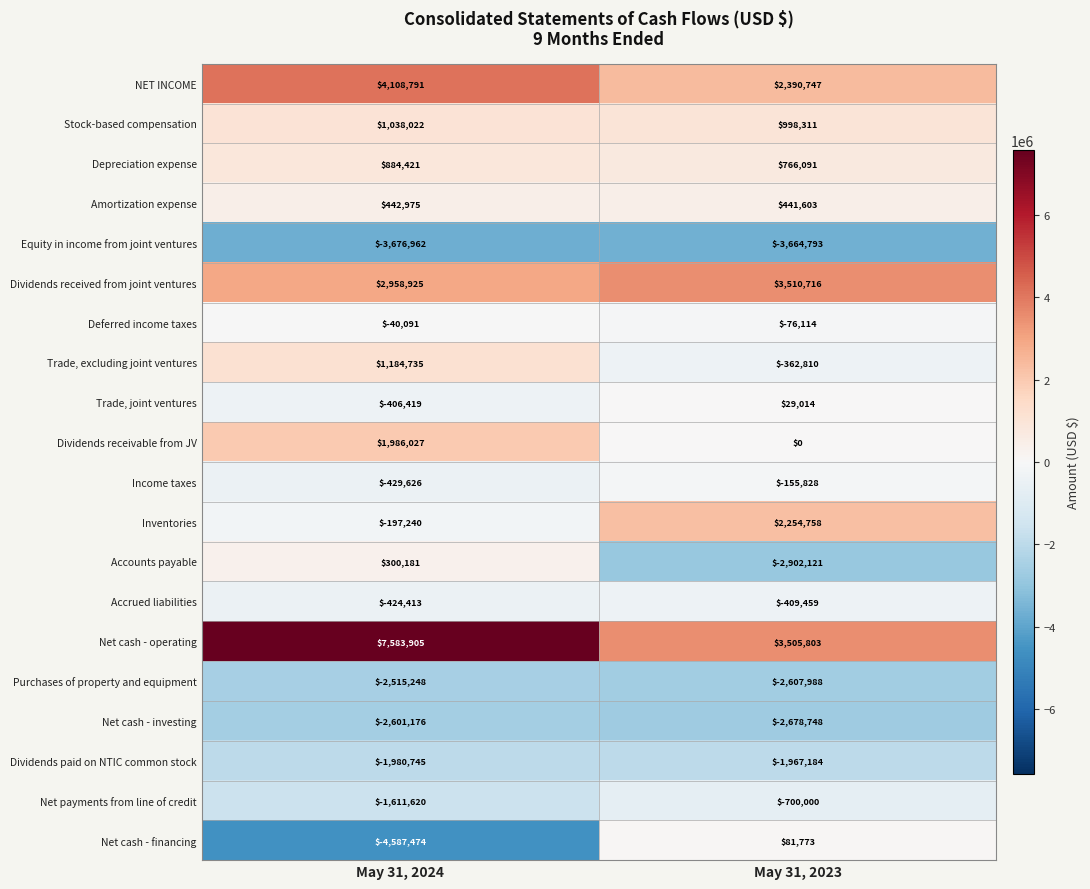

What is the sum of all Dividends paid on NTIC common stock values?

-3947929